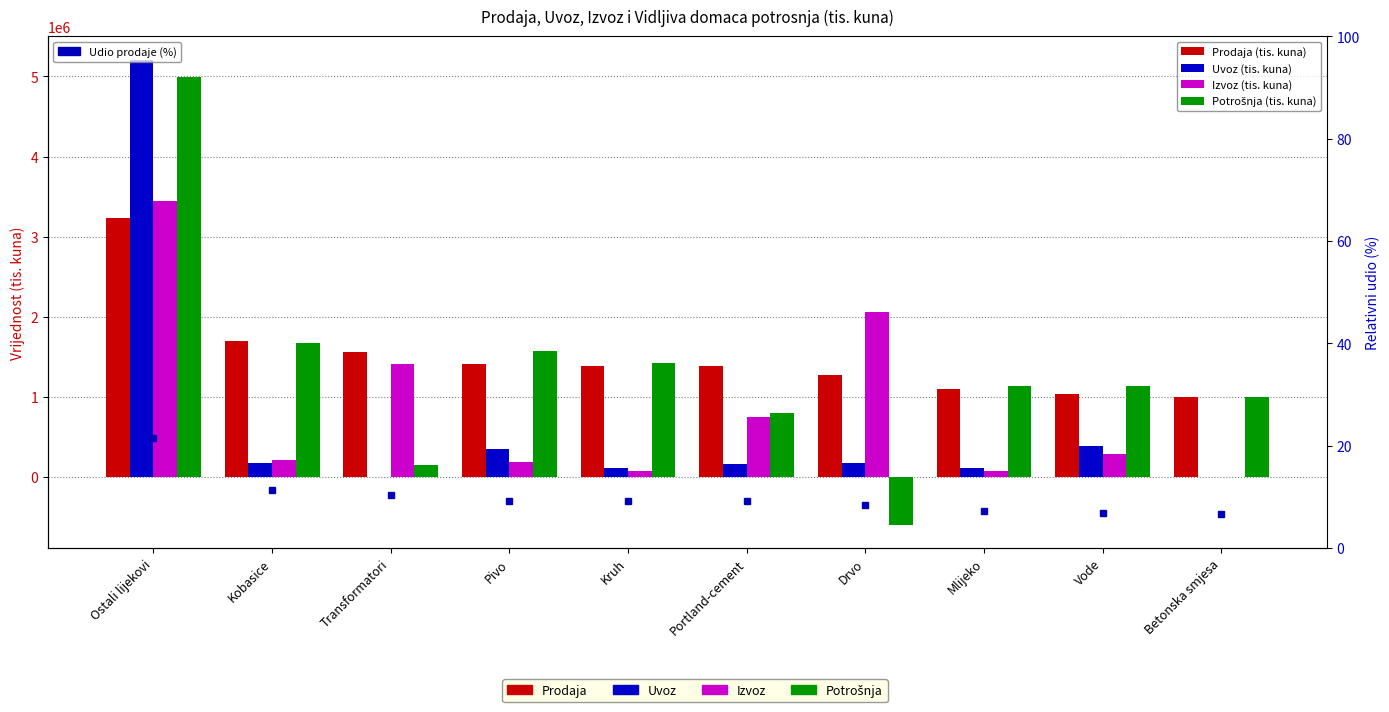

How many series are shown in this chart?

5